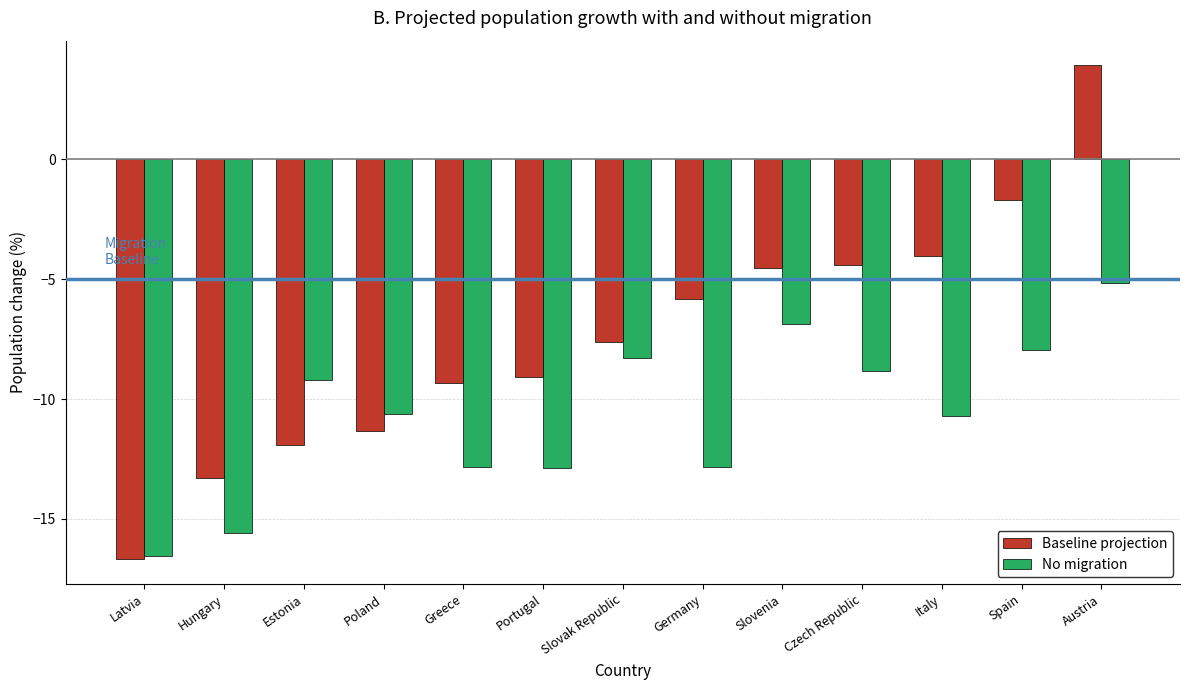

Is the value of Baseline projection at Italy greater than the value of No migration at Spain?

Yes